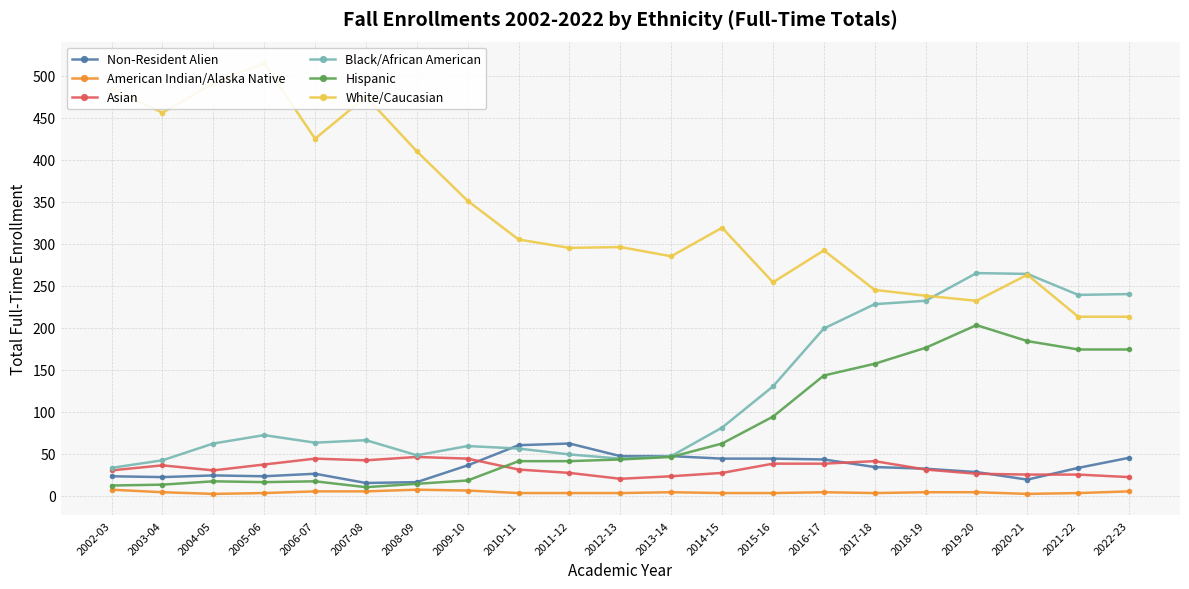

What is the sum of the Hispanic values at 2016-17 and 2013-14?

189